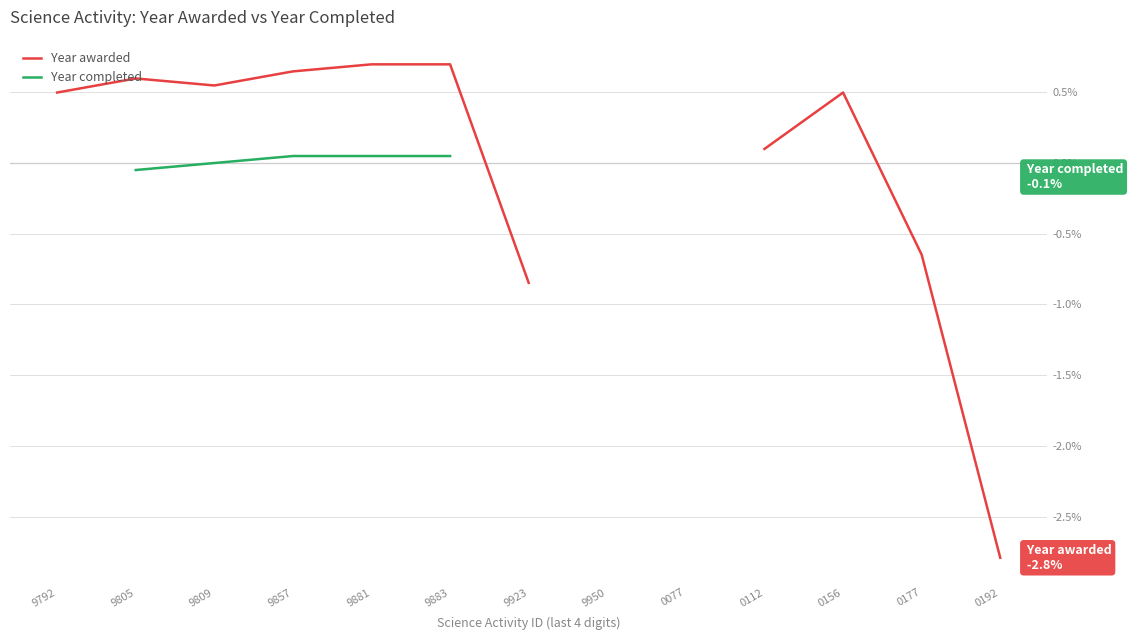

Which series has the widest spread of values?

Year awarded